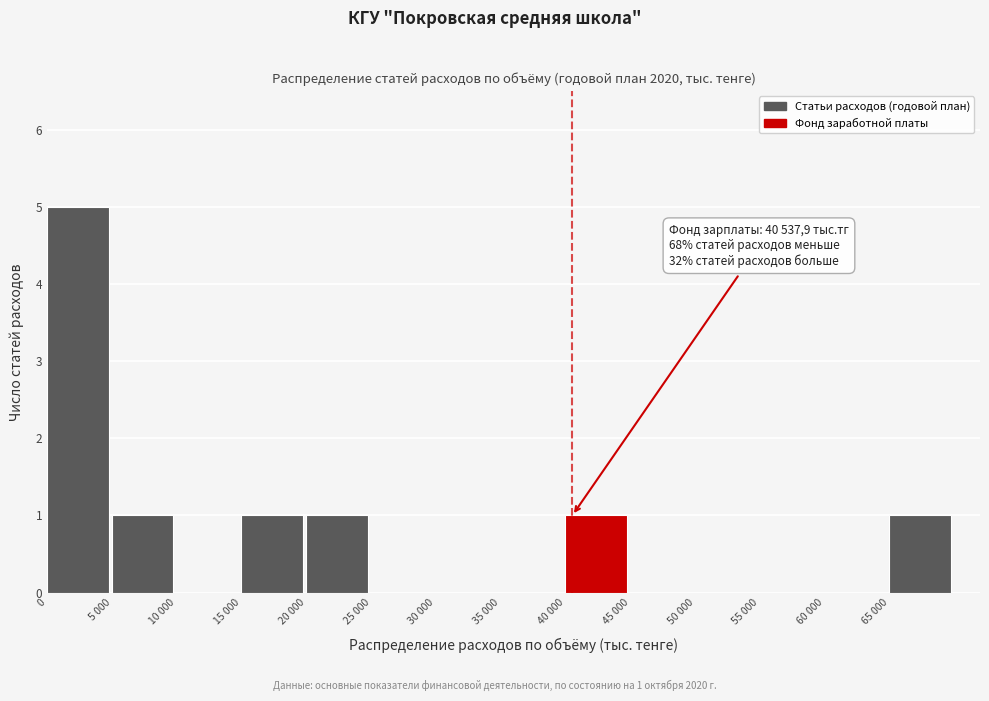

Reading left to right, list all the values displayed in this chart.

0=5	5 000=1	10 000=0	15 000=1	20 000=1	25 000=0	30 000=0	35 000=0	40 000=1	45 000=0	50 000=0	55 000=0	60 000=0	65 000=1